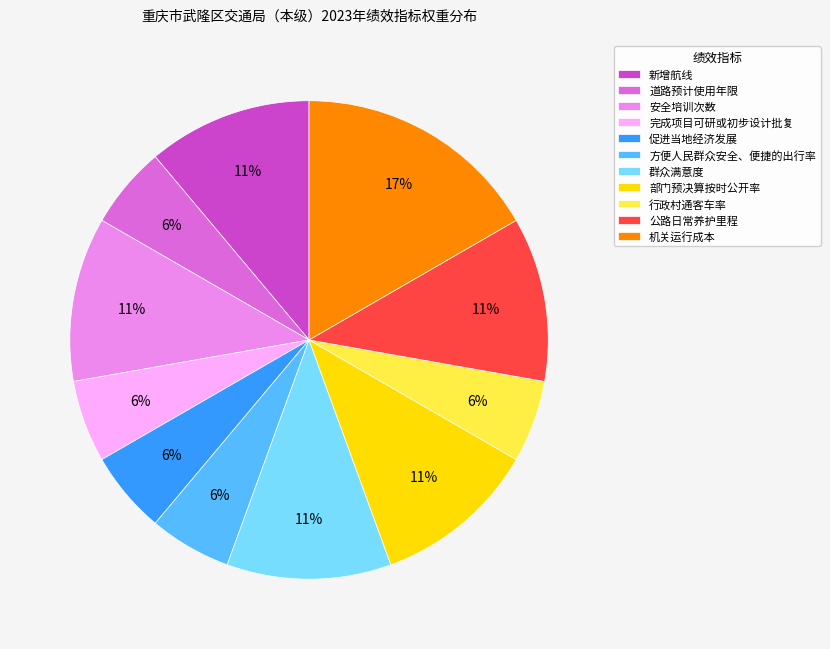

How many segments does this pie chart have?

11